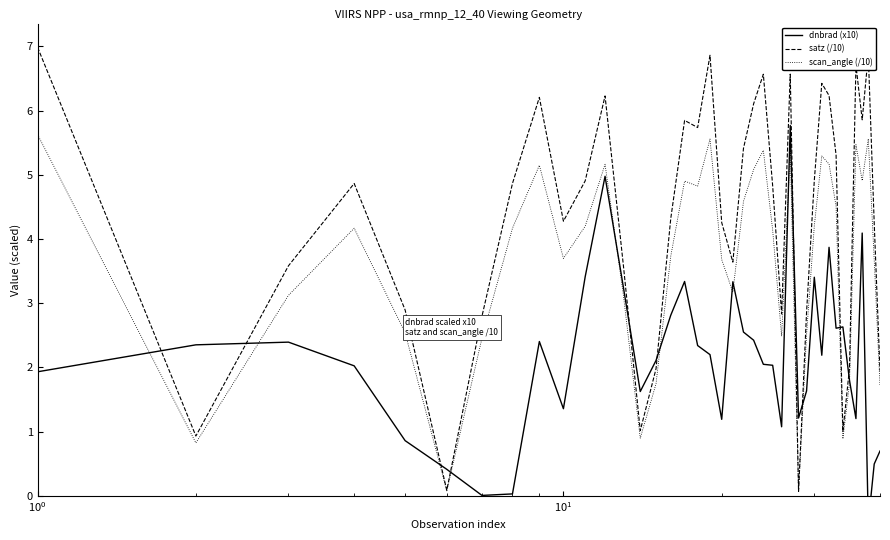

Which series has the widest spread of values?

satz (/10)